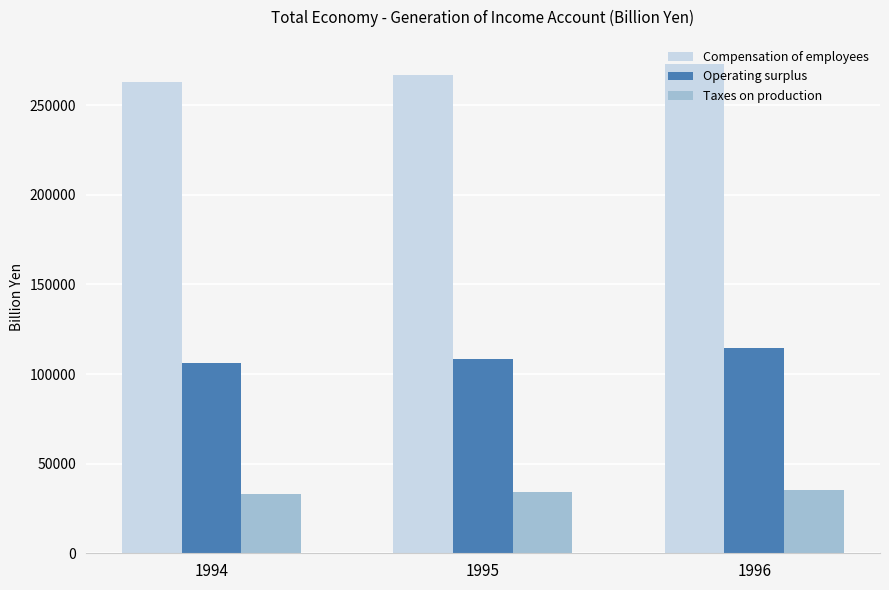

Is it true that Taxes on production equals 34368.2 at 1995?

True